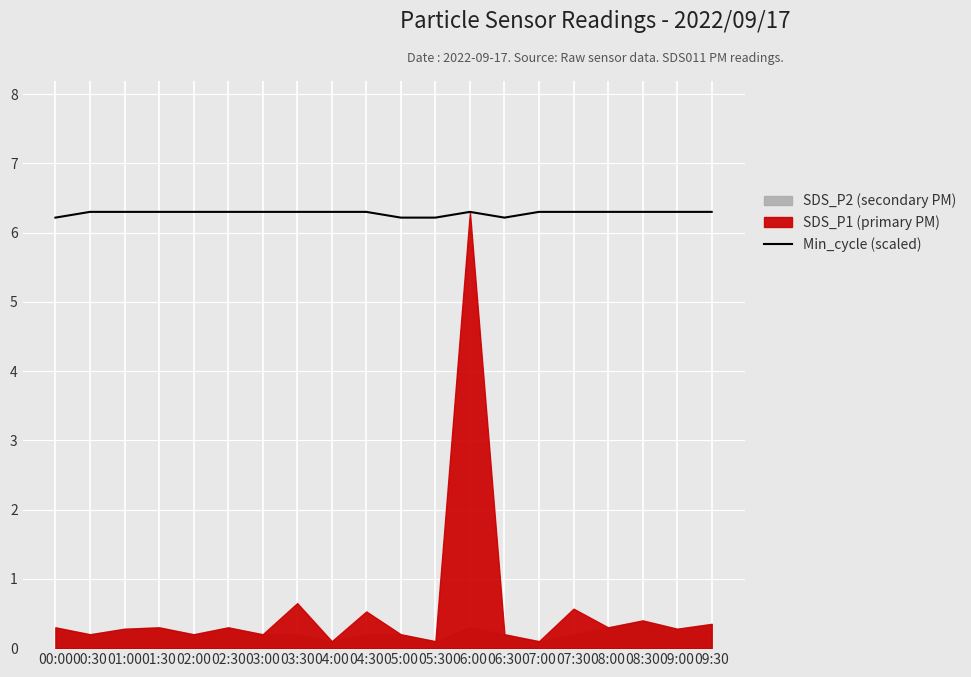

Count the values in the range 6 to 7.

20